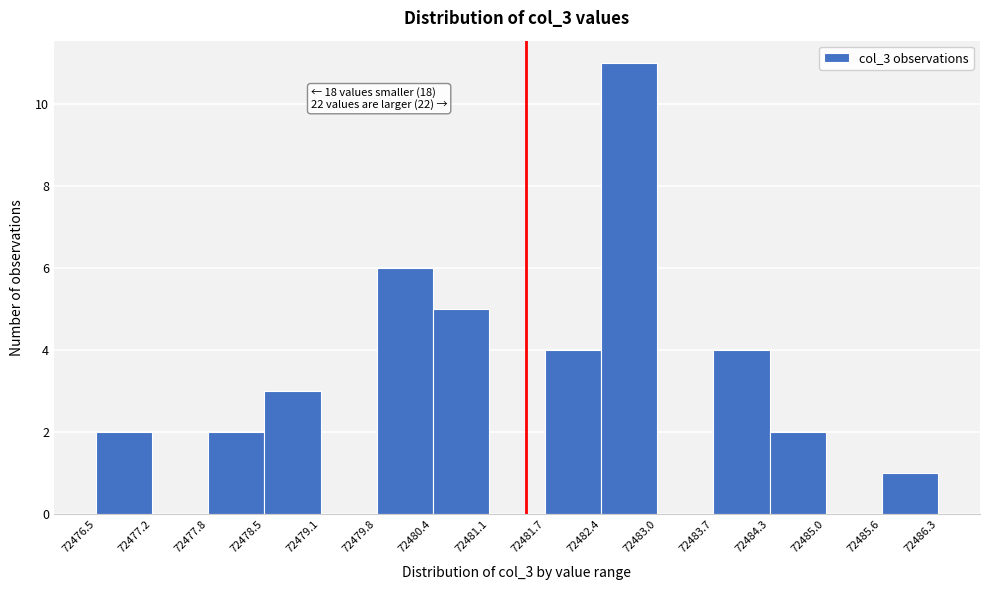

Over which range of the x-axis is the bar tallest?

72482.4 to 72483.0